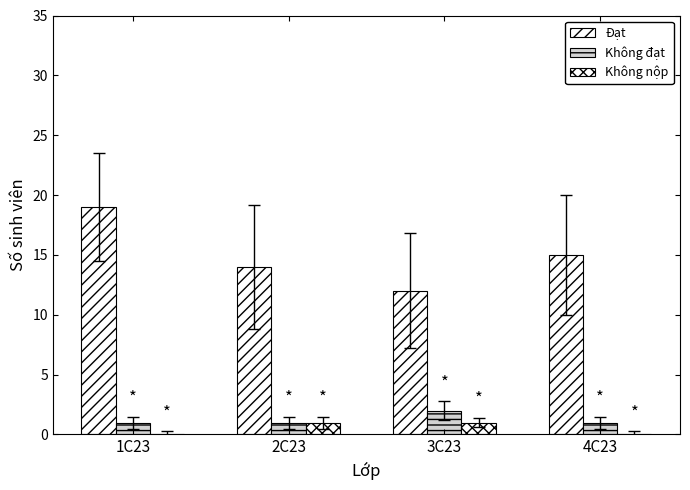

Reading right to left, what are all the values shown in this chart?

Đạt: 15	12	14	19
Không đạt: 1	2	1	1
Không nộp: 0	1	1	0